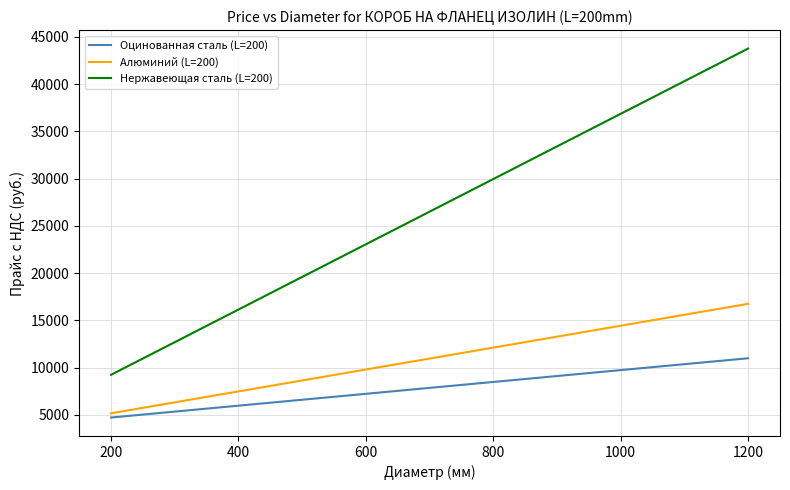

What is the maximum value for Оцинованная сталь (L=200)?

10988.5